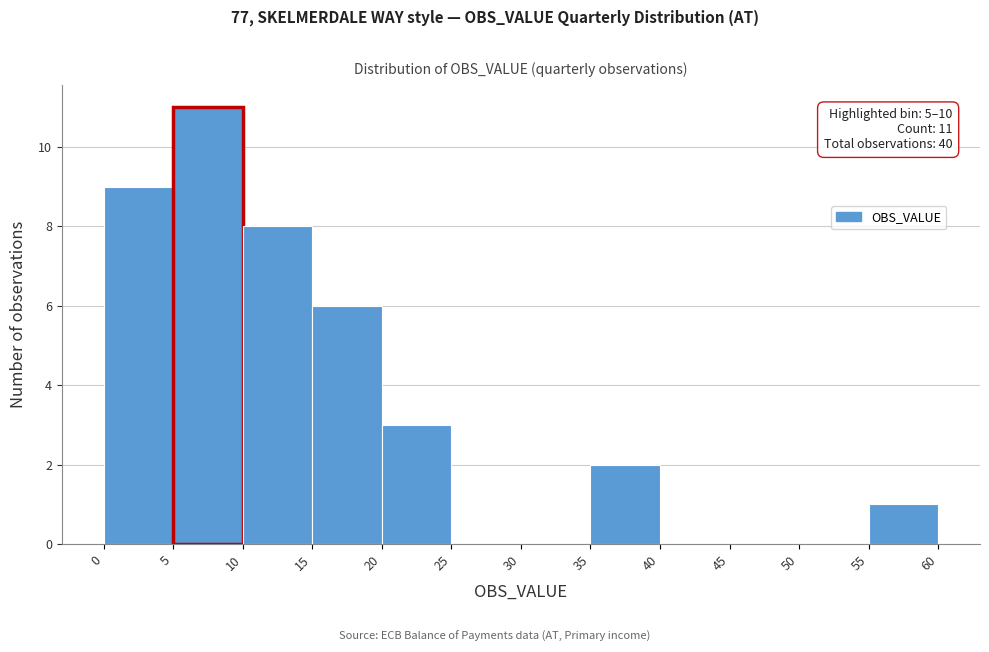

Over which range of the x-axis is the bar tallest?

5 to 10